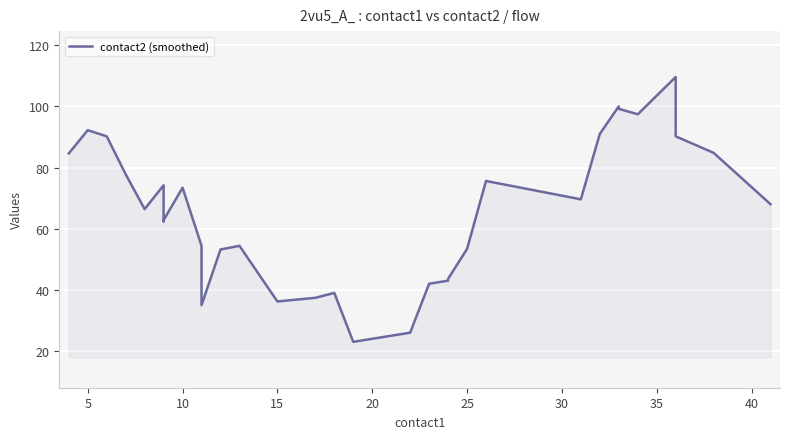

What is the difference between the maximum and minimum values?

86.6